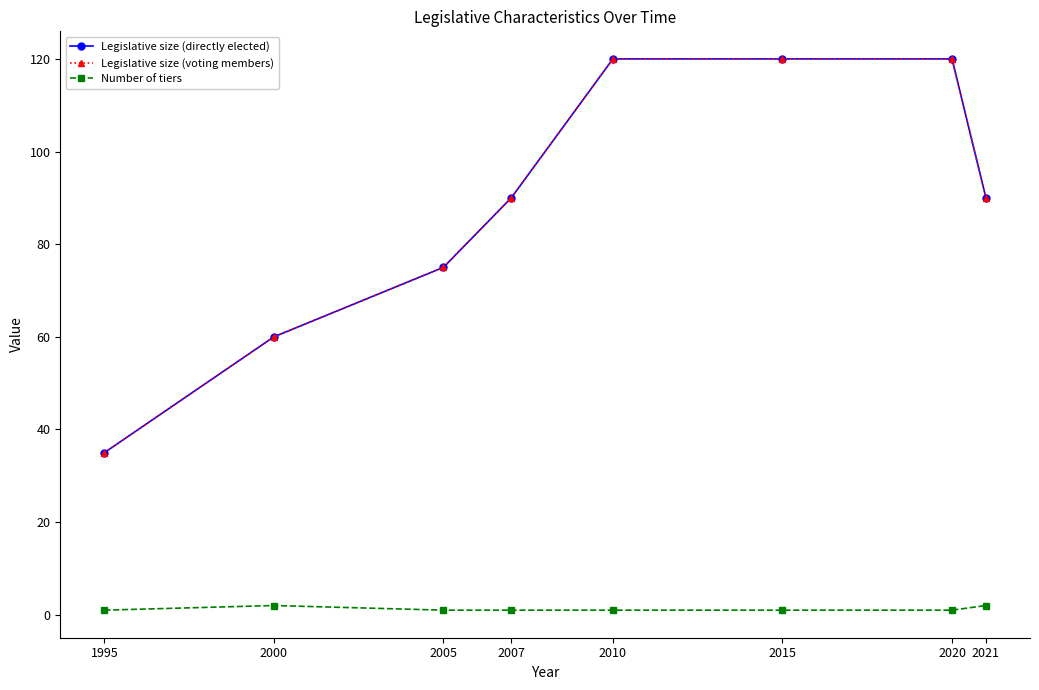

How many lines are shown in the chart?

3